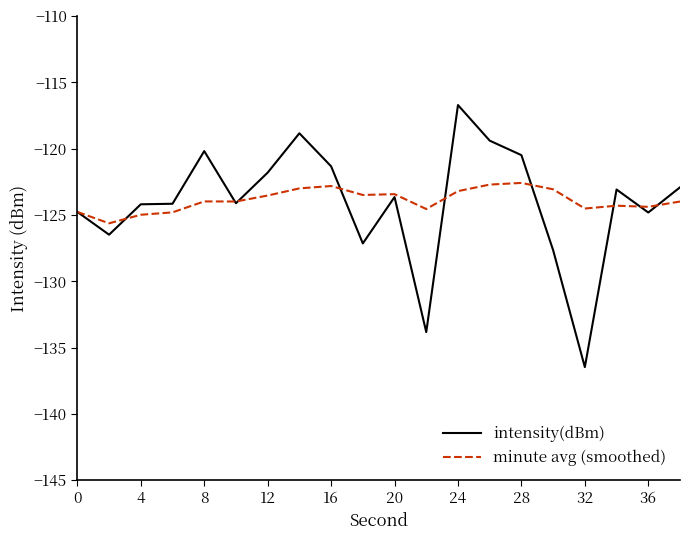

Rank the series by their maximum value, from highest to lowest.

intensity(dBm), minute avg (smoothed)